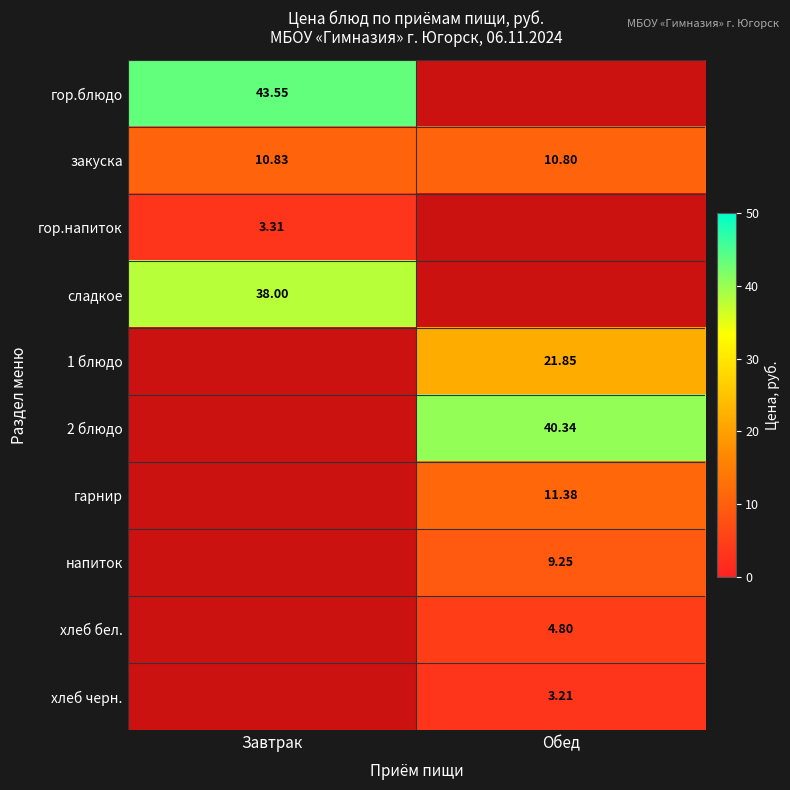

Is the value of напиток at Обед greater than the value of гарнир at Обед?

No